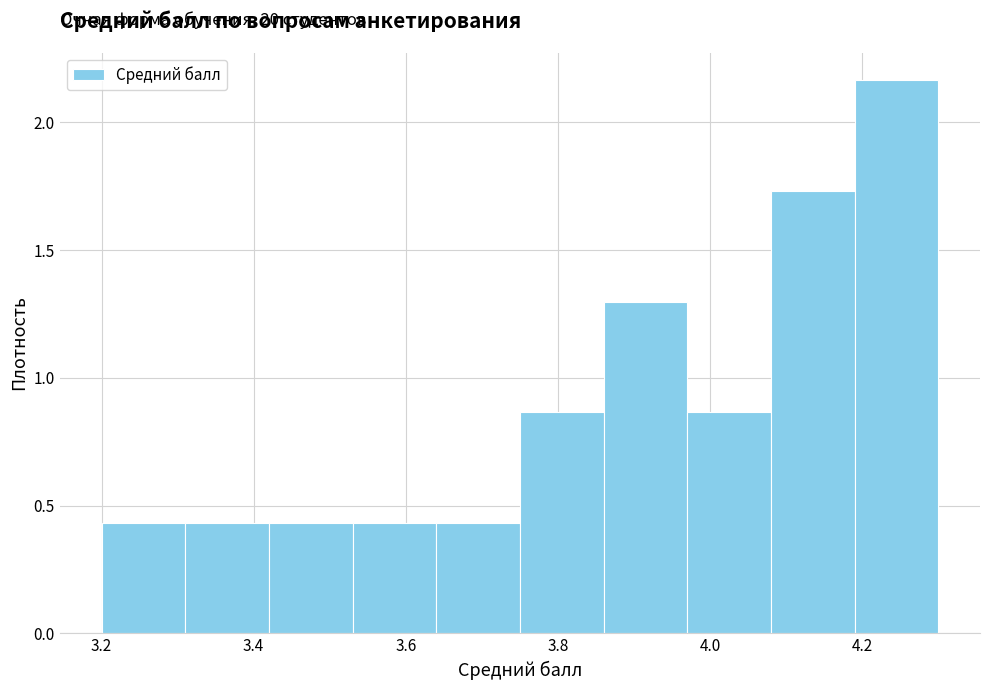

Which range on the x-axis has the tallest bar?

4.19 to 4.30